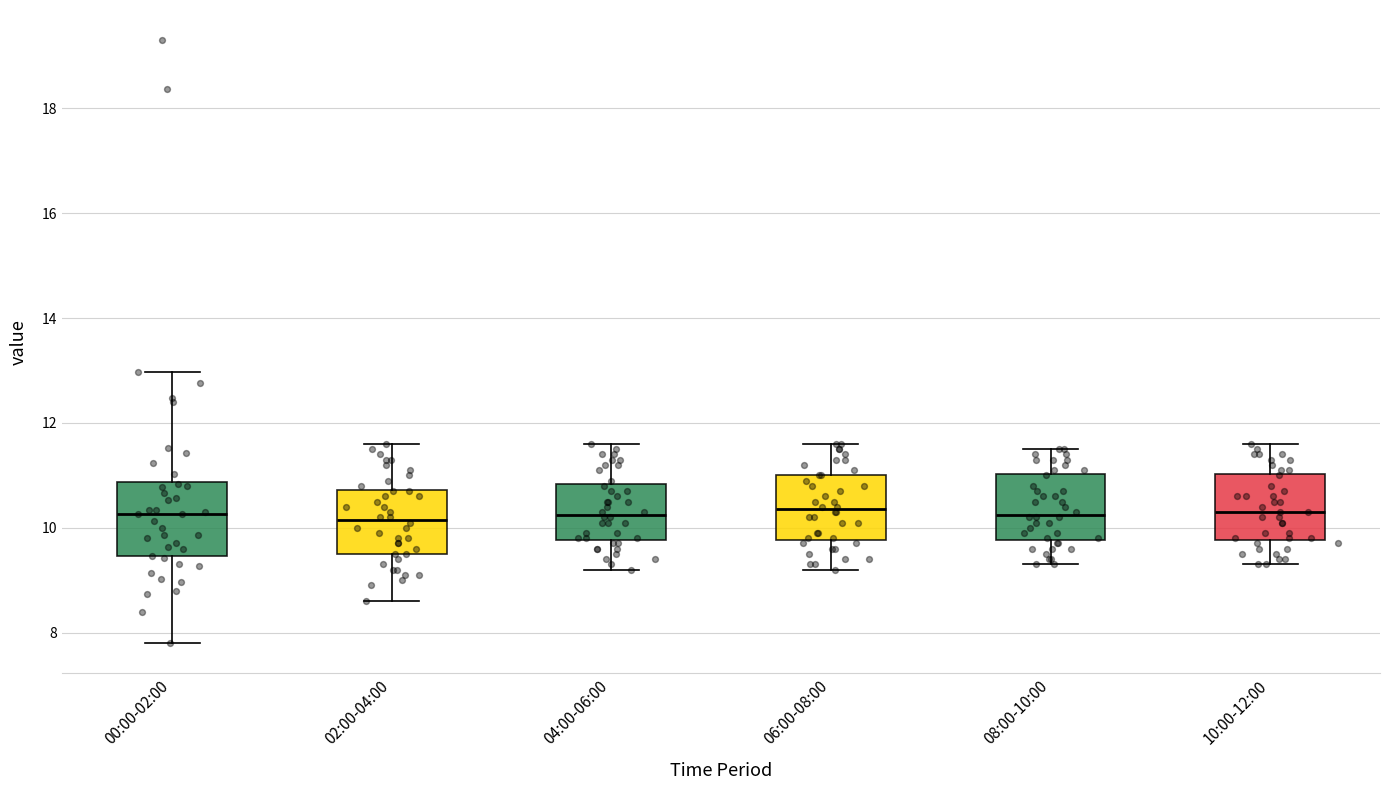

Reading left to right, read every box against the y-axis: the position of its median line, the range the box covers, and the ends of its whiskers. The values are not printed on the chart, so give them approximately, as read against the axis.

00:00-02:00: median 10.2, box 9.4 to 10.8, whiskers 7.8 to 13.0
02:00-04:00: median 10.2, box 9.6 to 10.8, whiskers 8.6 to 11.6
04:00-06:00: median 10.2, box 9.8 to 10.8, whiskers 9.2 to 11.6
06:00-08:00: median 10.4, box 9.8 to 11.0, whiskers 9.2 to 11.6
08:00-10:00: median 10.2, box 9.8 to 11.0, whiskers 9.4 to 11.6
10:00-12:00: median 10.4, box 9.8 to 11.0, whiskers 9.4 to 11.6